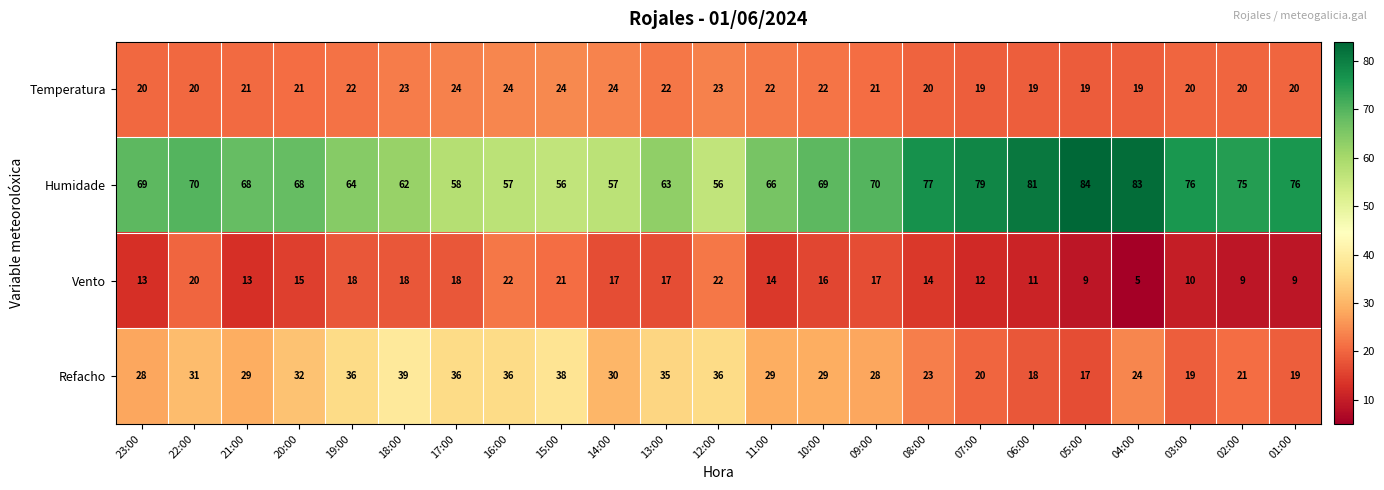

The Refacho series shows 36 at 17:00. True or false?

True